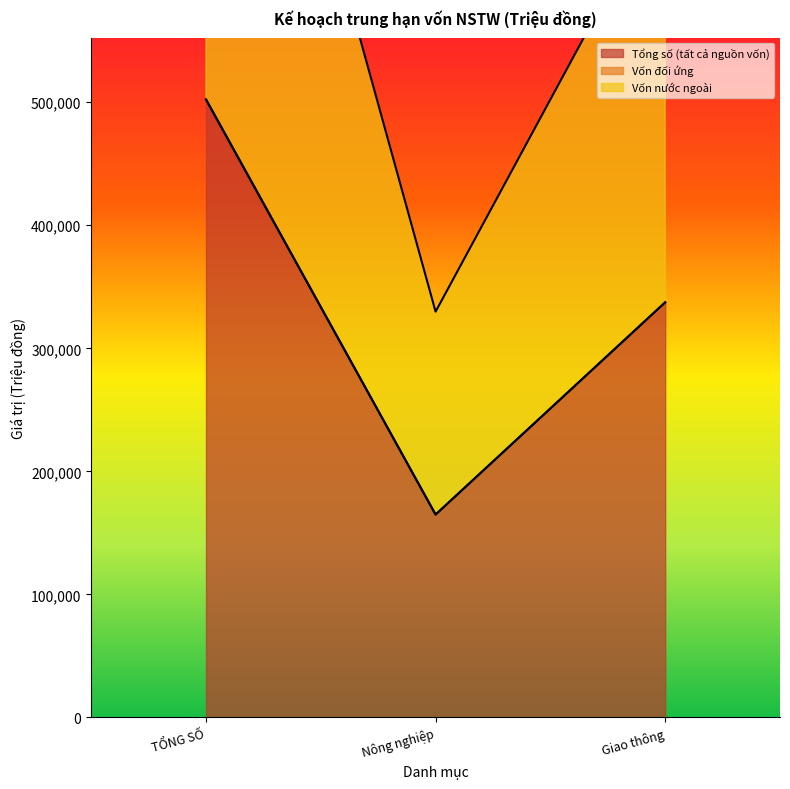

What is the greatest value displayed?

502300